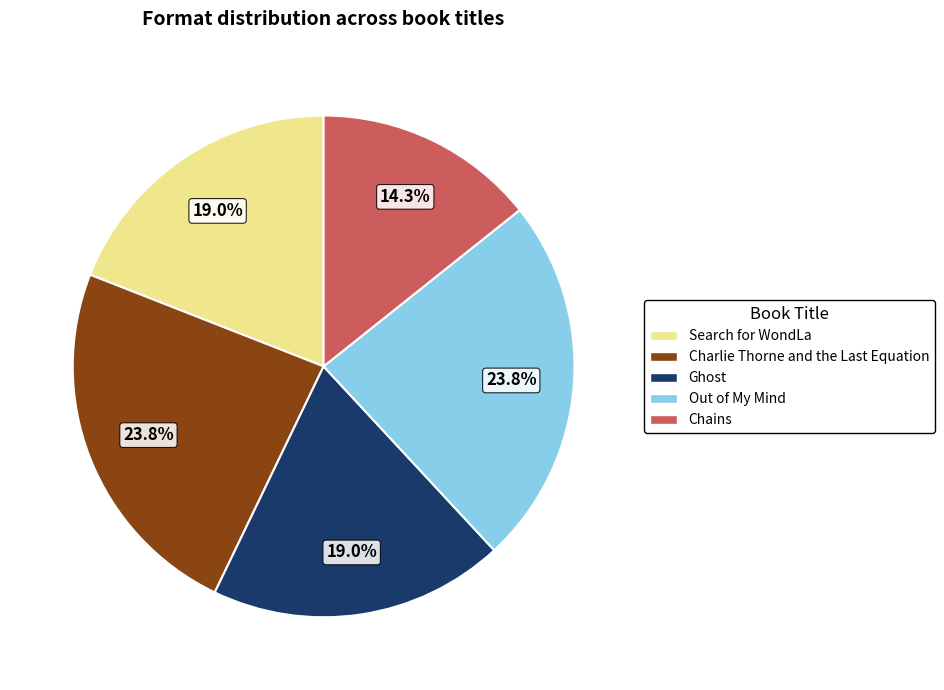

Between Ghost and Out of My Mind, which is larger?

Out of My Mind